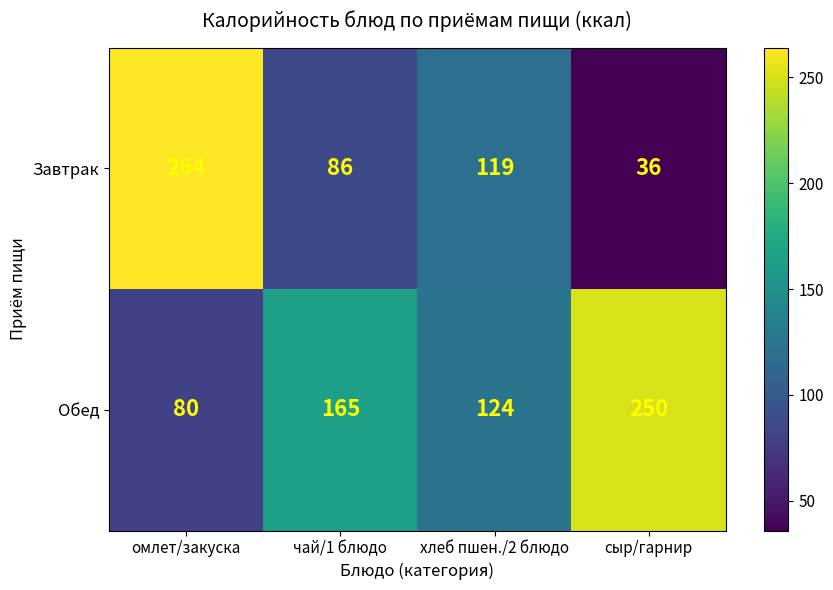

At how many categories does at least one series exceed 255?

1